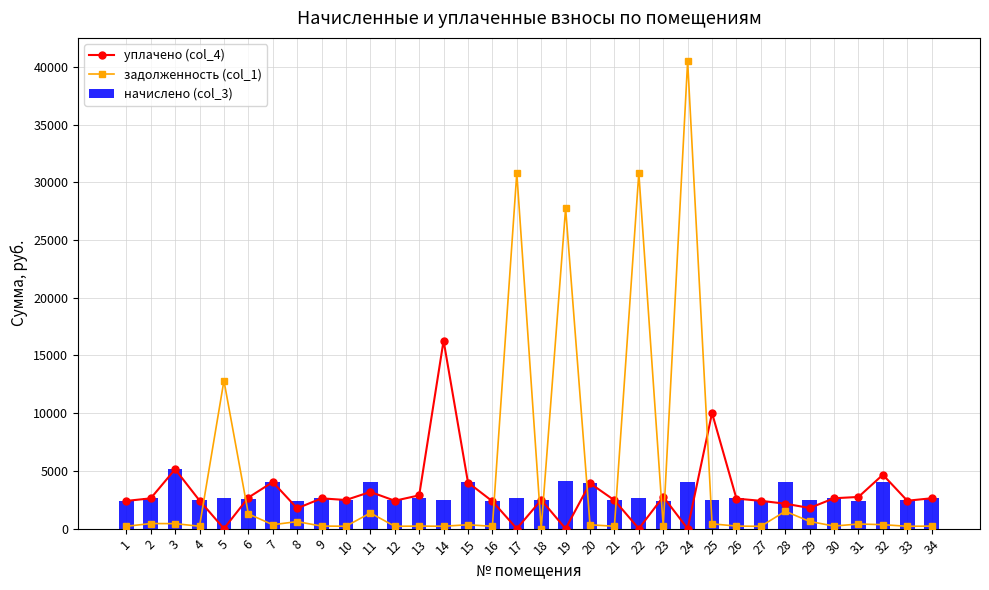

List the series in order of their peak value, lowest first.

начислено (col_3), уплачено (col_4), задолженность (col_1)